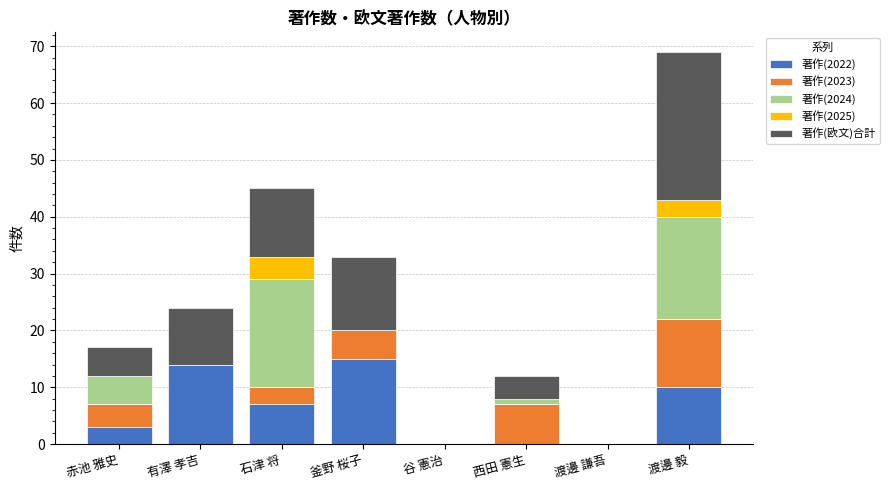

What is the highest value of the 著作(2022) series?

15